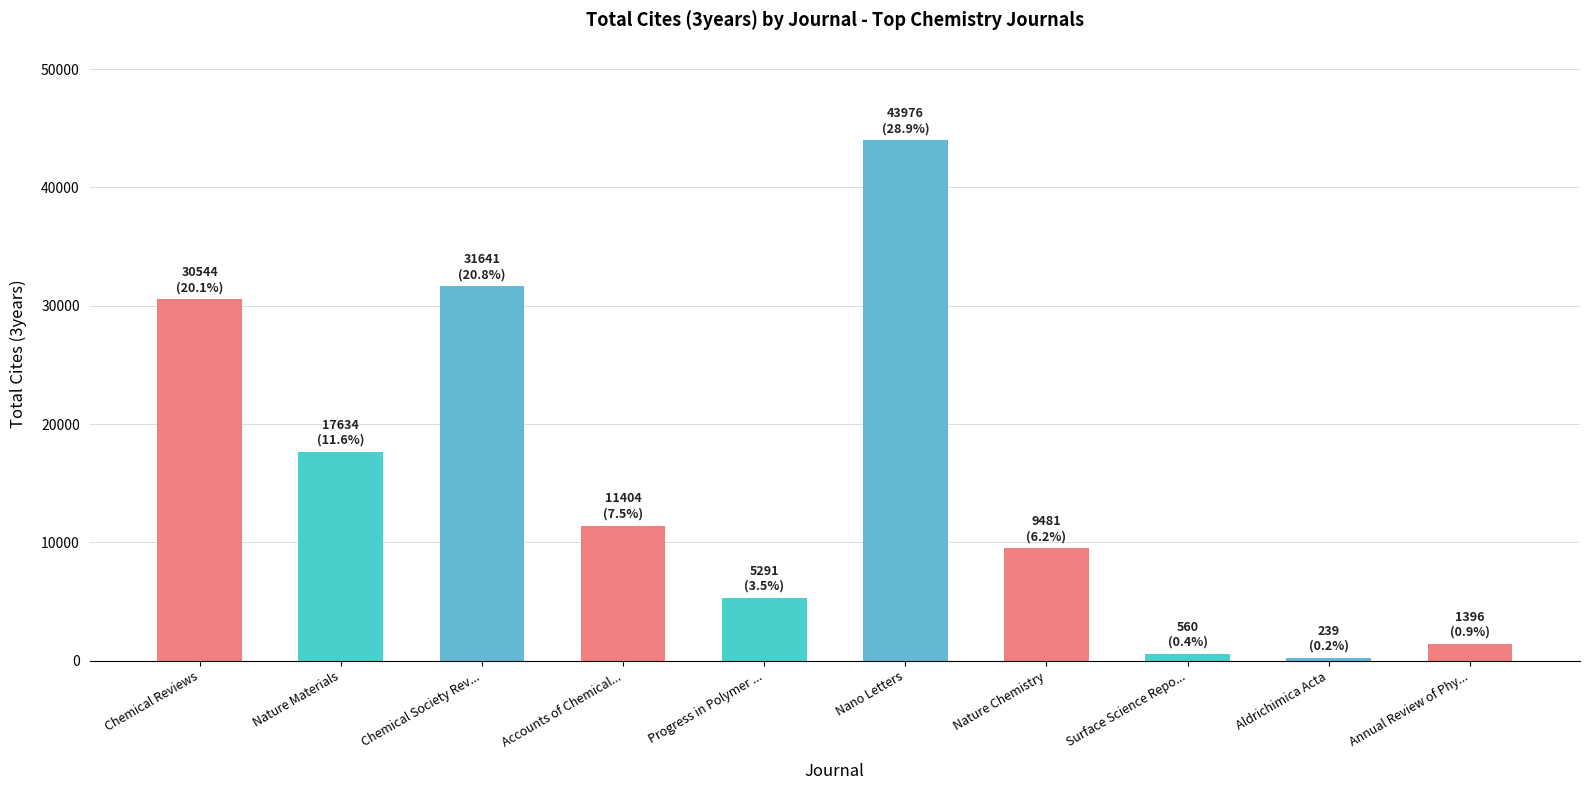

How many bars are there in total?

10